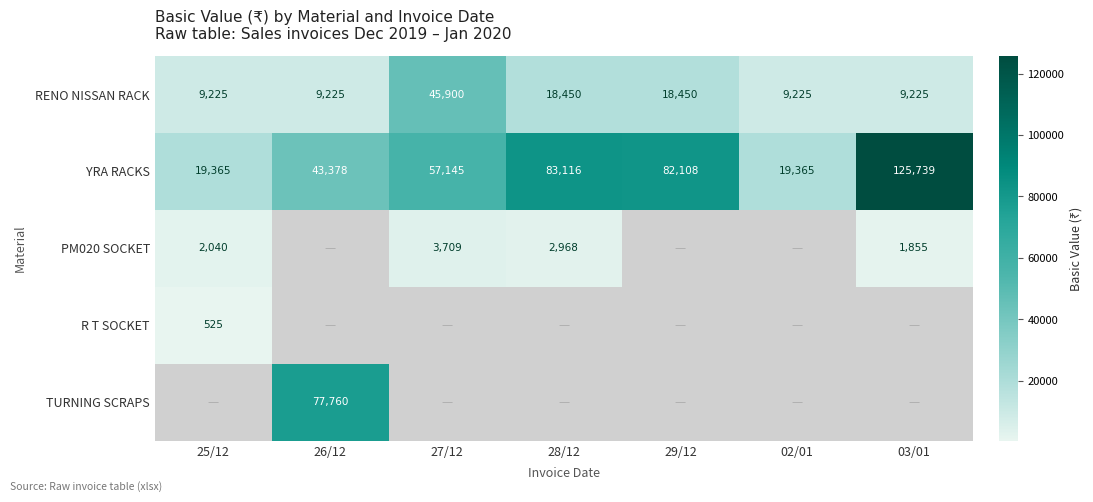

The value of RENO NISSAN RACK at 29/12 is 18450. True or false?

True